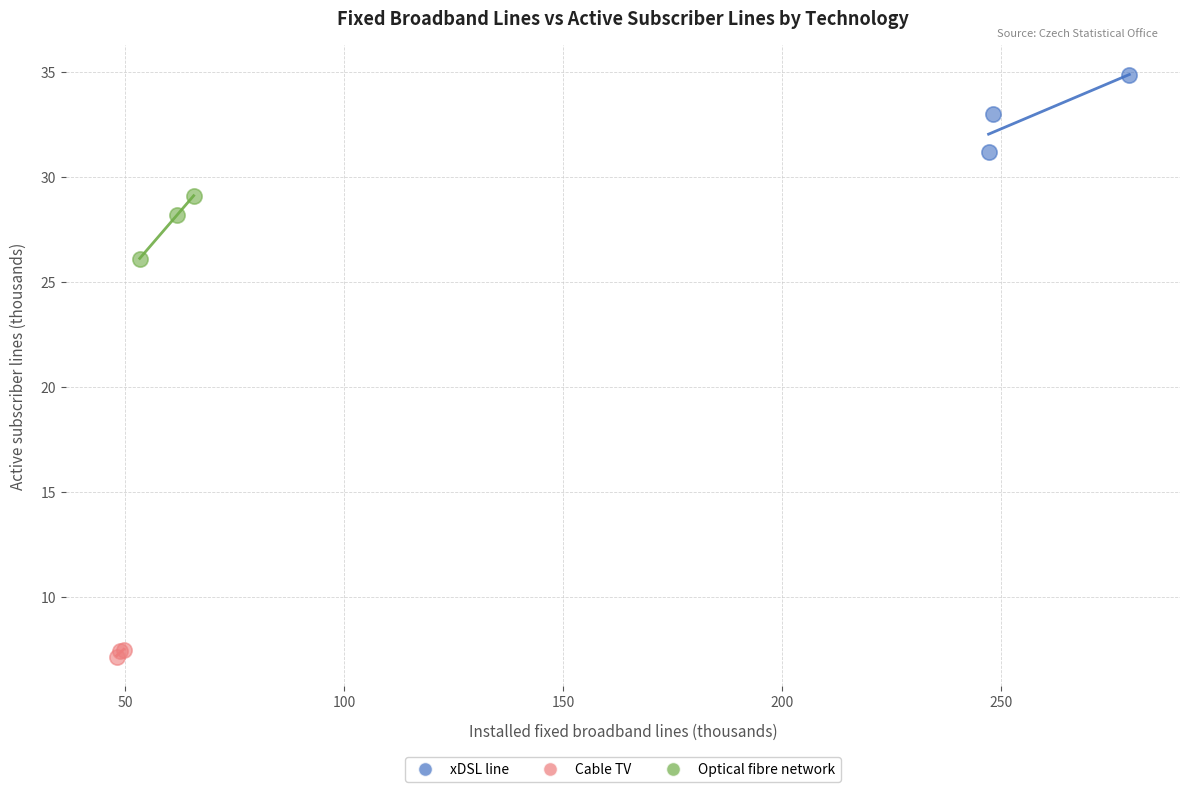

Which series contains the lowest Y value?

Cable TV